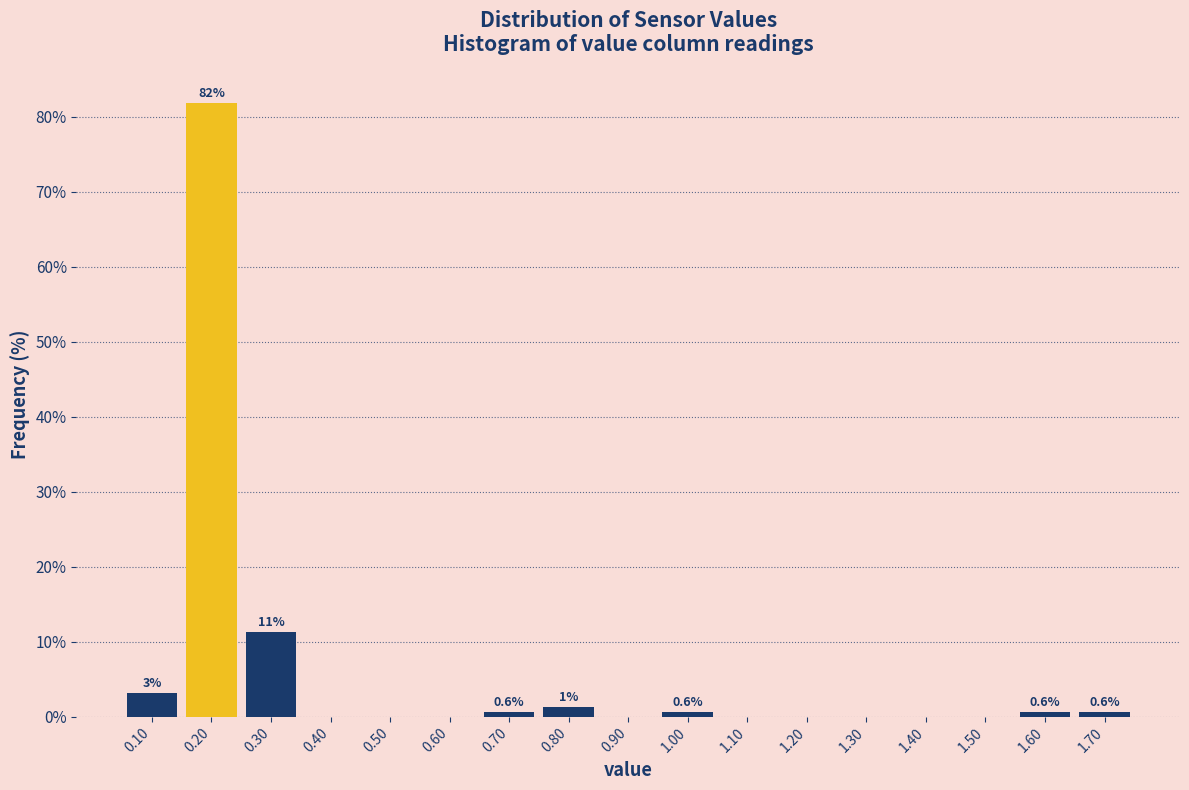

Which range on the x-axis has the tallest bar?

0.15 to 0.25